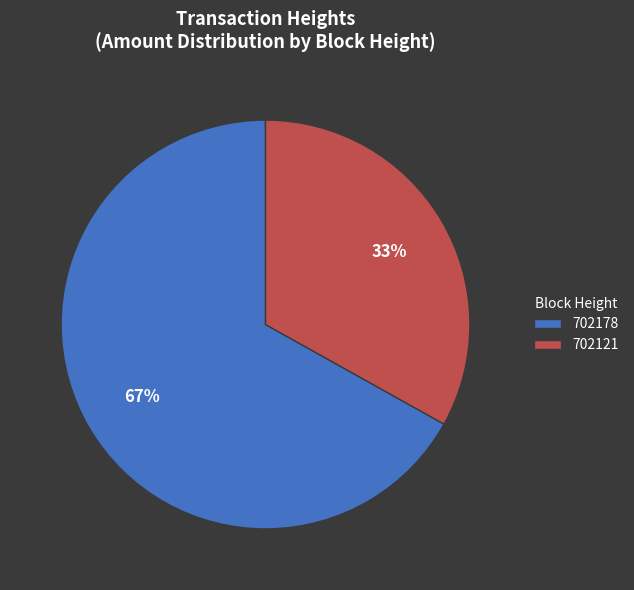

To the nearest percent, what is the average slice percentage?

50%